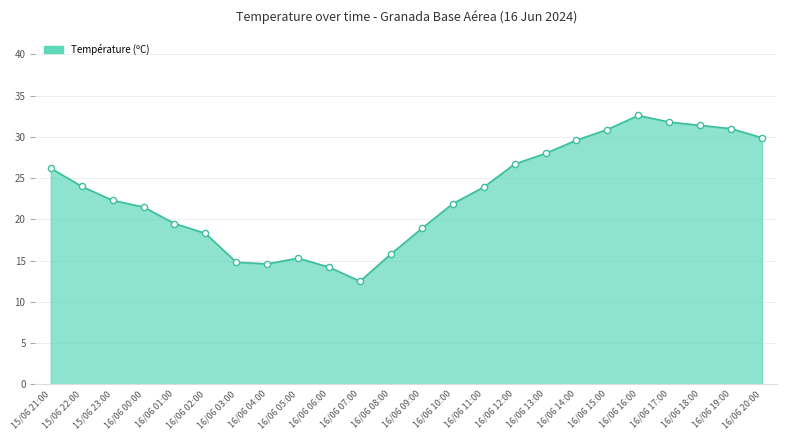

What is the change in value from 16/06 11:00 to 16/06 15:00?

+7.0